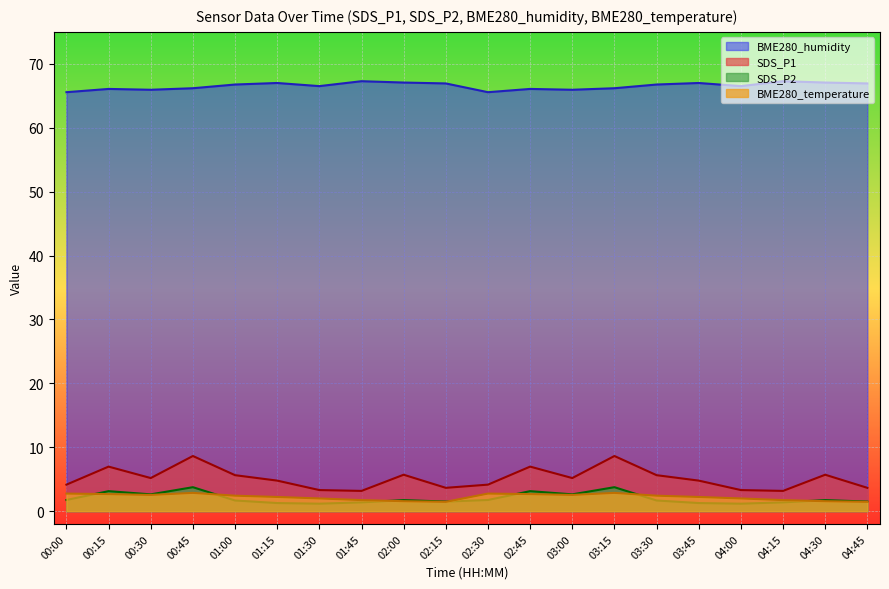

How many interior local peaks does the BME280_temperature series have?

3